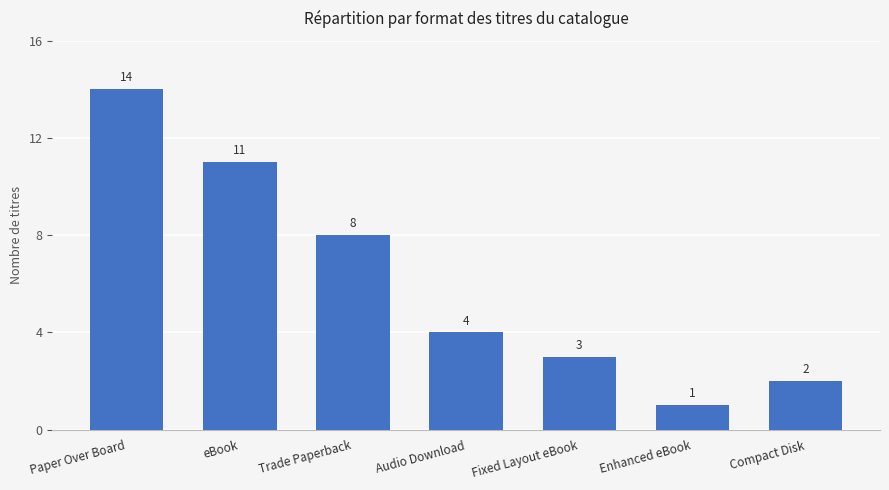

What is the smallest value displayed?

1